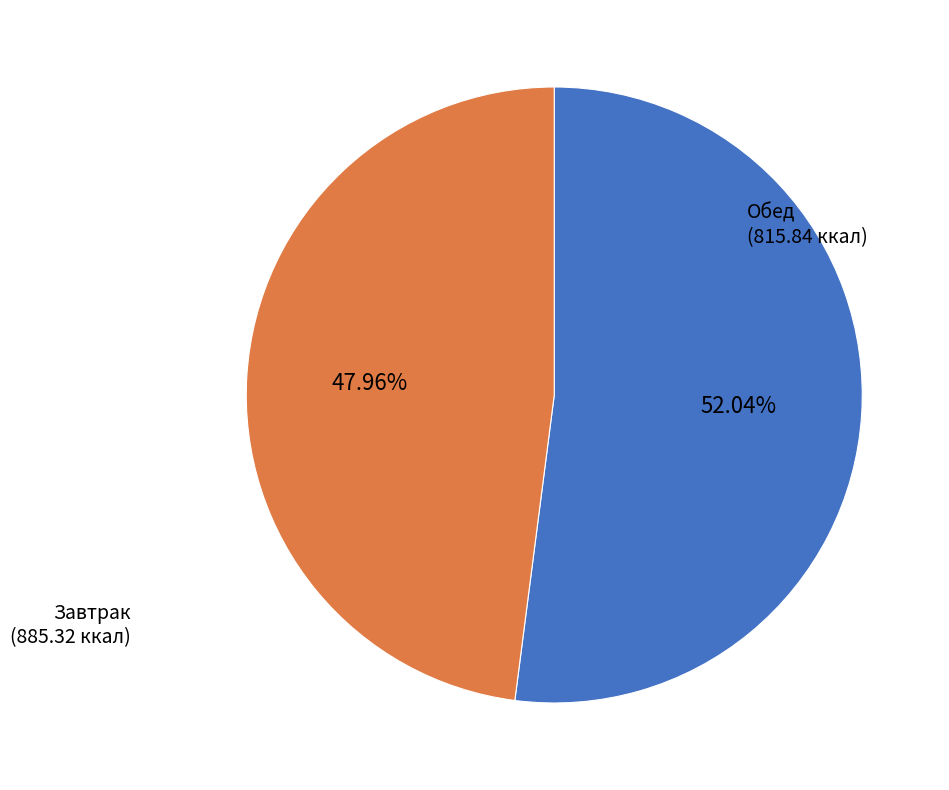

Which category has the smallest portion of the pie?

Обед